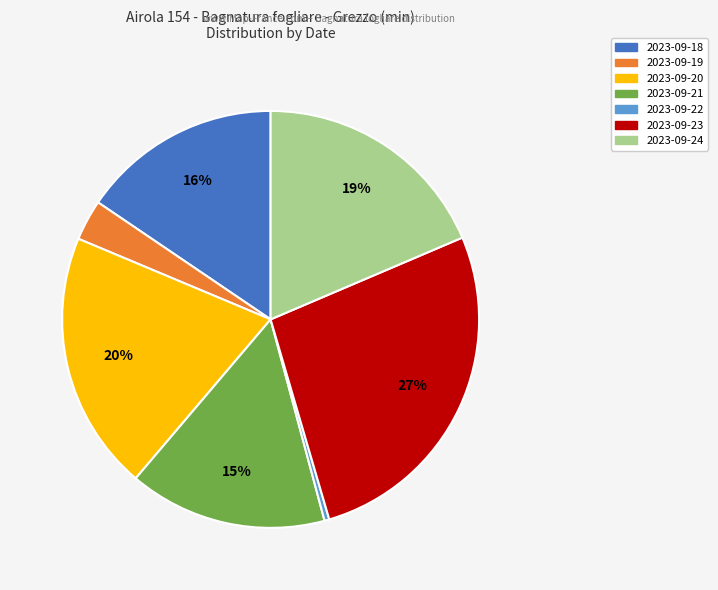

Is it true that 2023-09-18 is 24% of the pie?

False